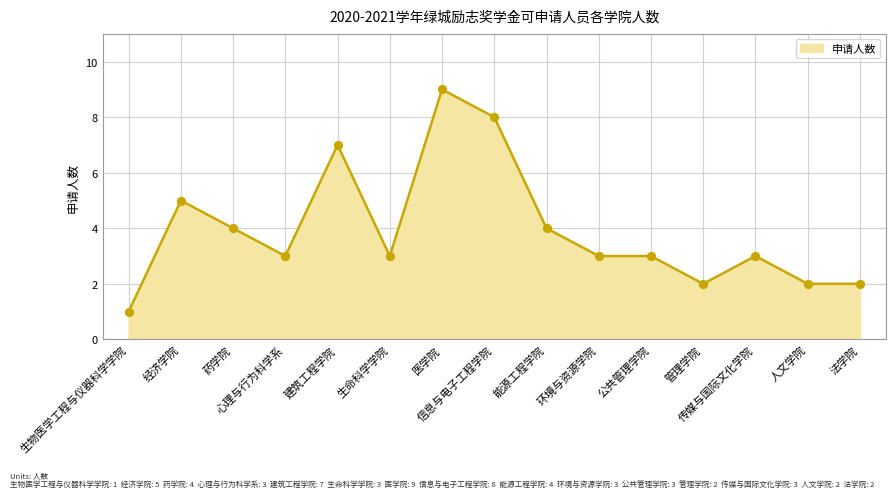

What is the change in value from 药学院 to 公共管理学院?

-1